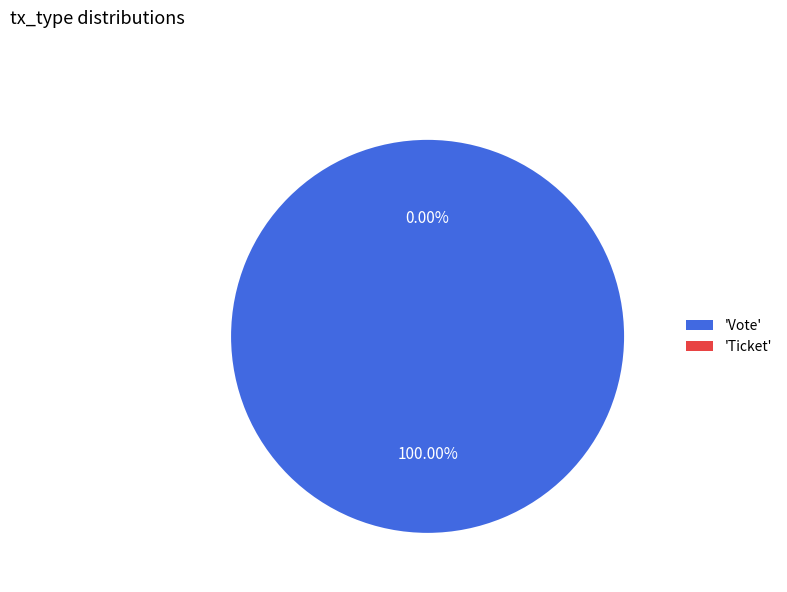

To the nearest percent, what is the combined percentage of Vote and Ticket?

100%